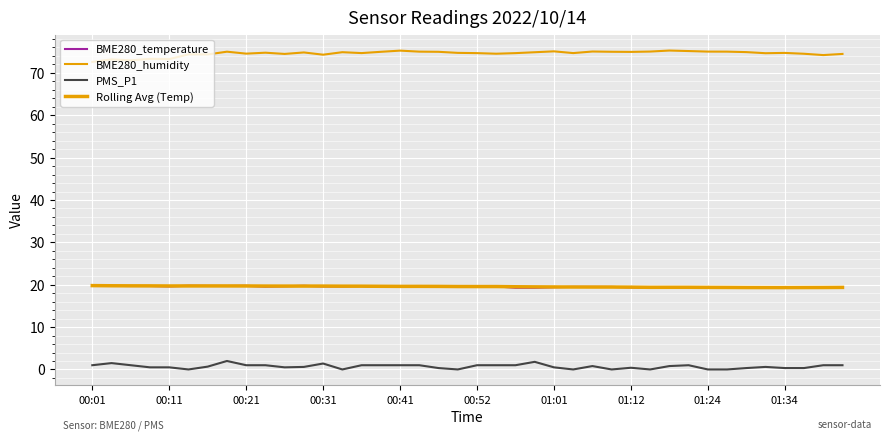

How many lines are shown in the chart?

4